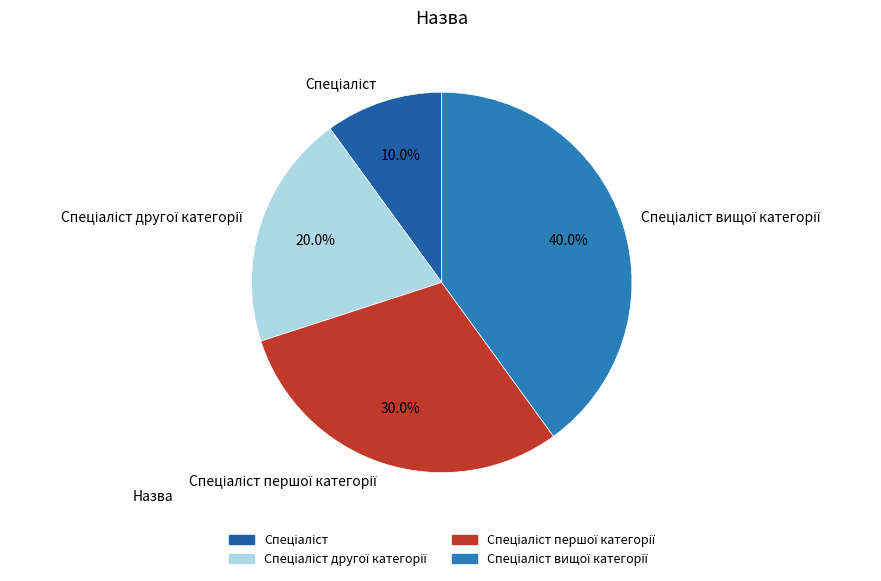

How many slices are in this pie chart?

4